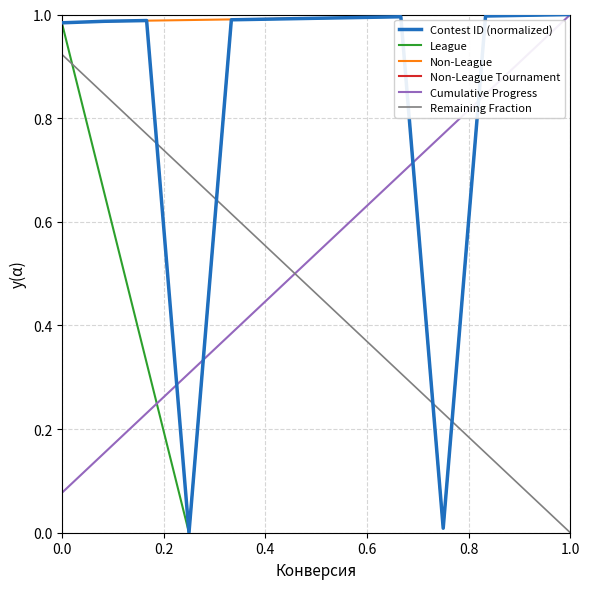

True or false: Contest ID (normalized) has a value of 0.6 at 1.0.

False